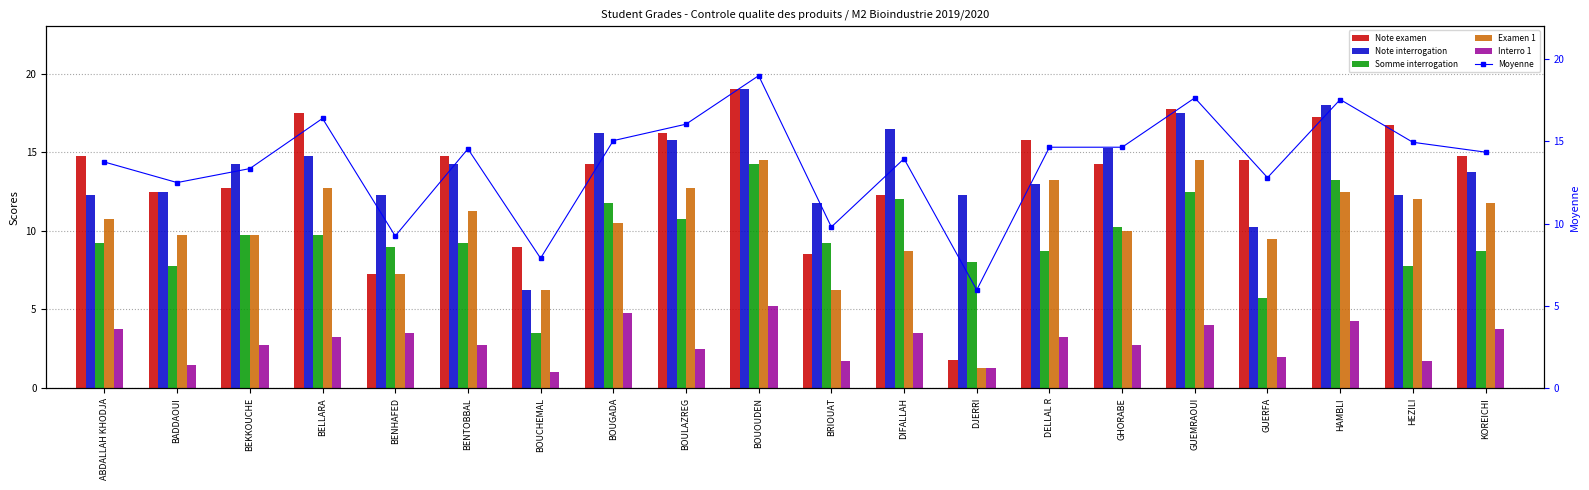

What are all the series names shown in the legend?

Note examen, Note interrogation, Somme interrogation, Examen 1, Interro 1, Moyenne